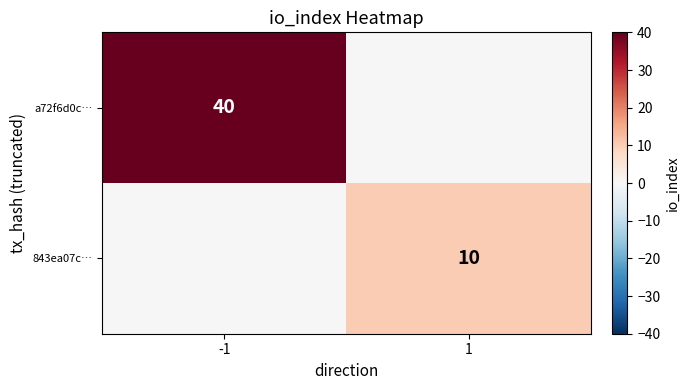

True or false: 843ea07c… has a value of 10 at 1.

True